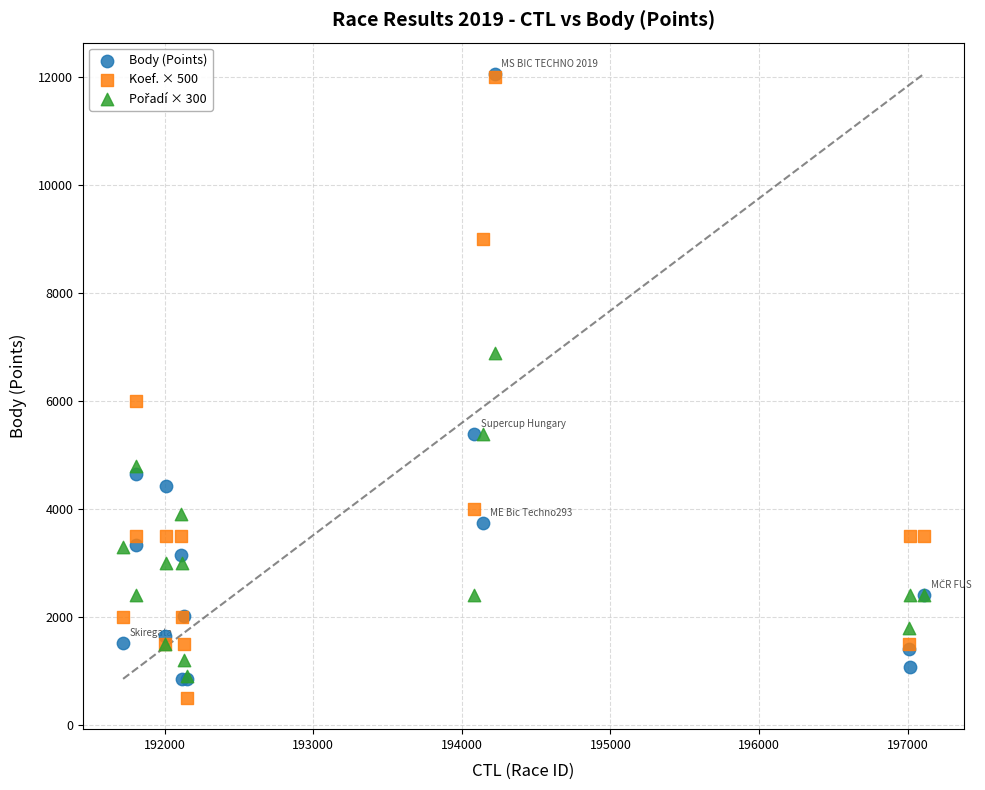

Across all series, what Y value is closest to 6282?

6000